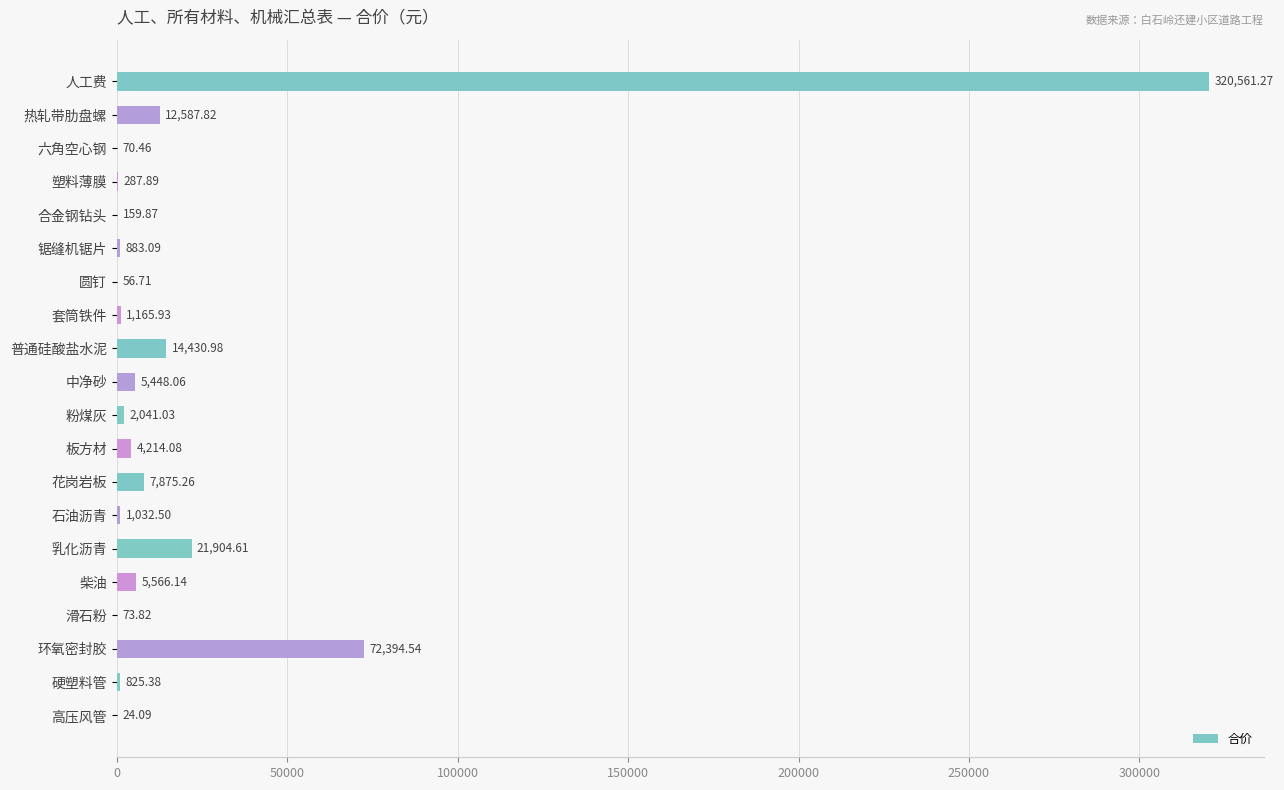

What is the sum of all values?

471603.5